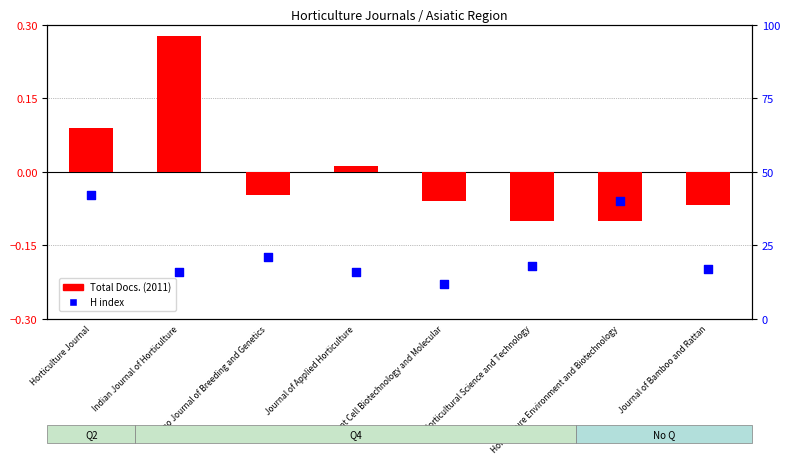

At which category is the sum across all series the highest?

Horticulture Journal